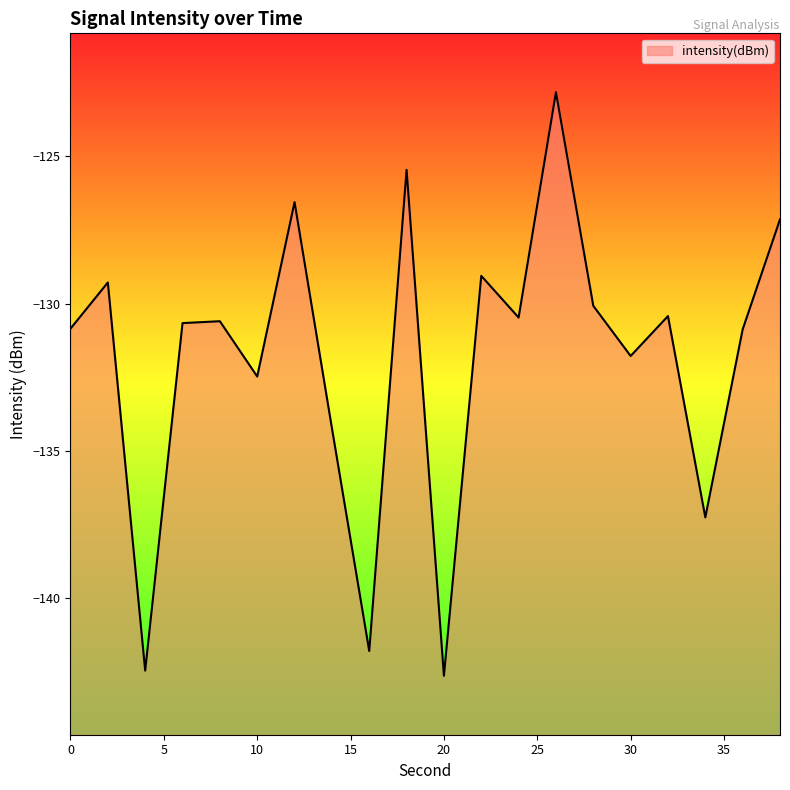

What is the change in value from 14 to 20?

-8.4